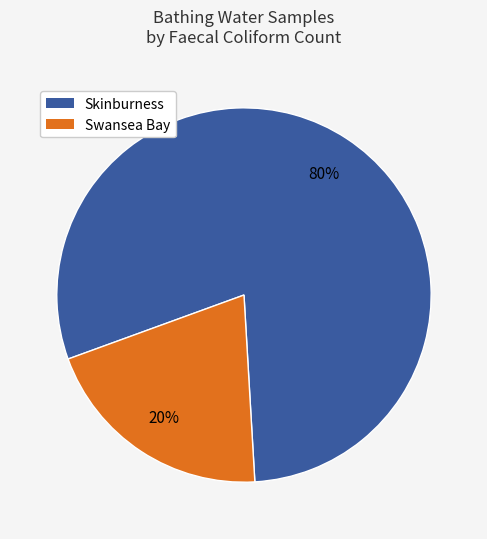

Do Skinburness and Swansea Bay together represent more than half of the pie?

Yes